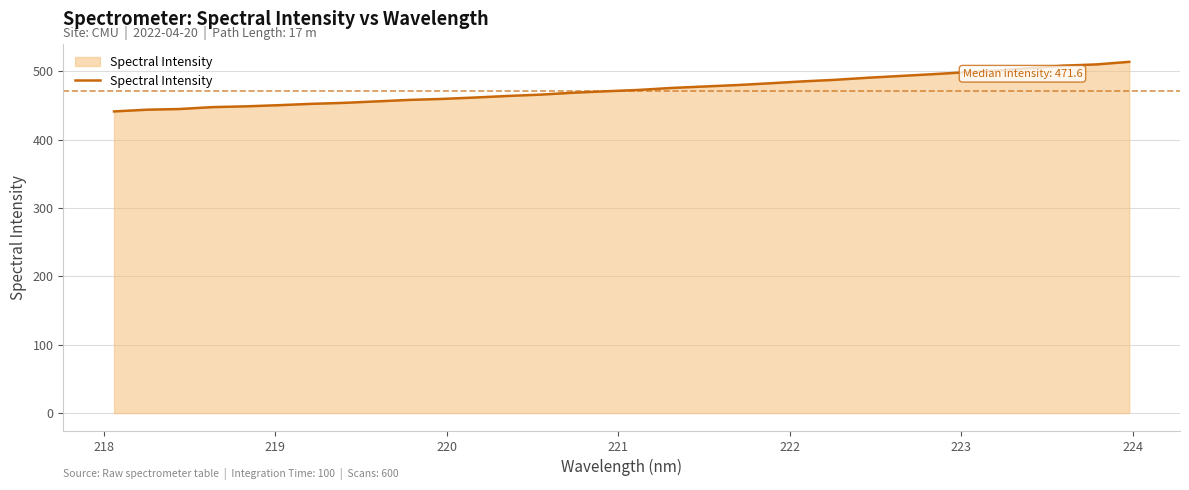

What is the difference between the maximum and minimum values?

72.5